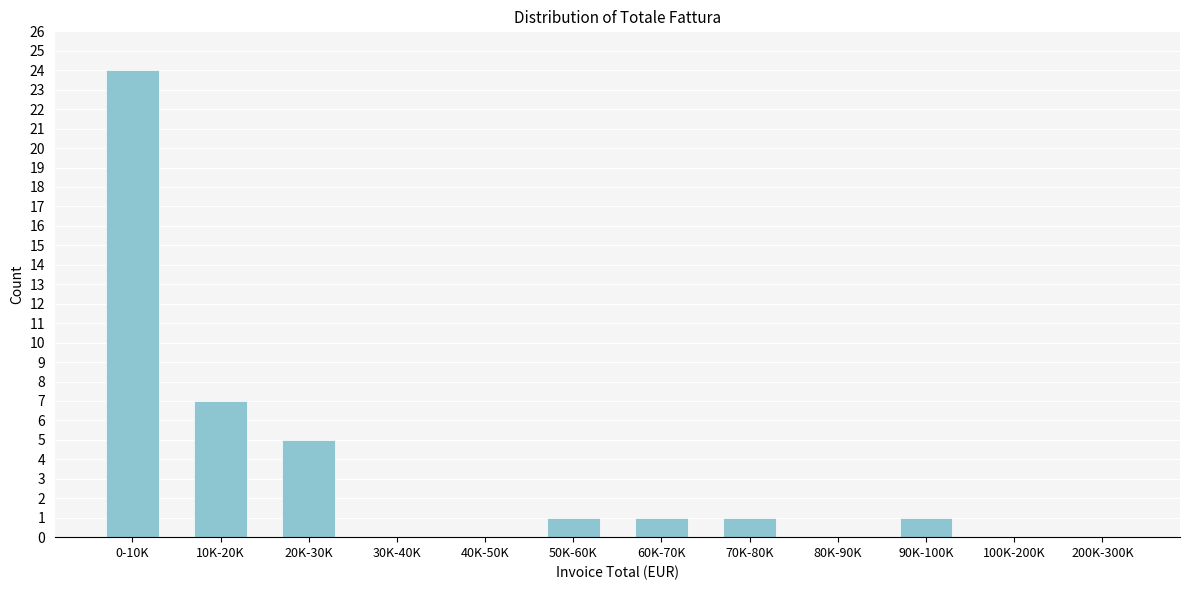

Reading right to left, list all the values displayed in this chart.

200K-300K=0	100K-200K=0	90K-100K=1	80K-90K=0	70K-80K=1	60K-70K=1	50K-60K=1	40K-50K=0	30K-40K=0	20K-30K=5	10K-20K=7	0-10K=24